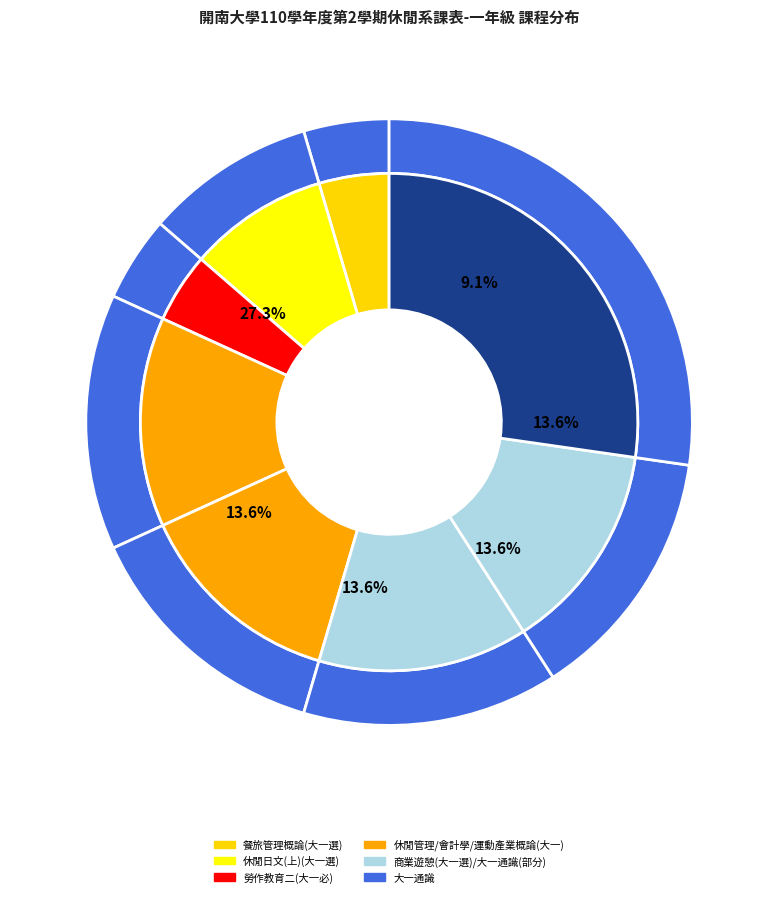

Does 休閒日文(上)(大一選) account for over 50% of the chart?

No